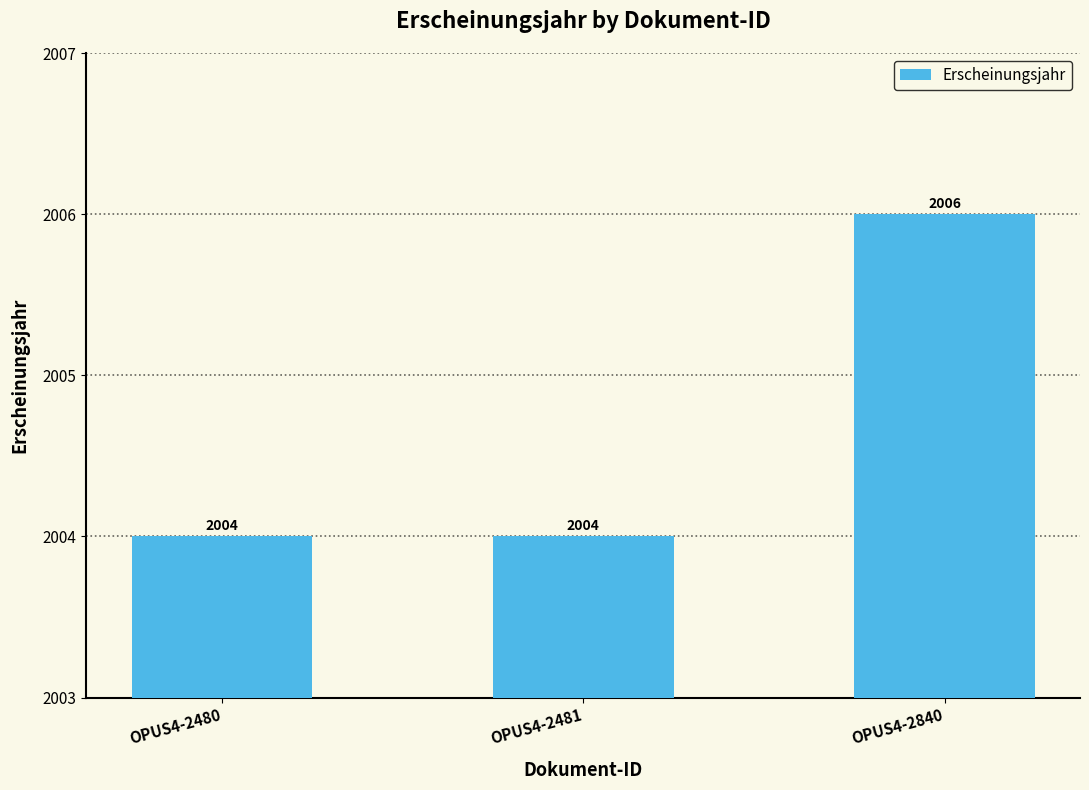

What is the sum of all values?

6014